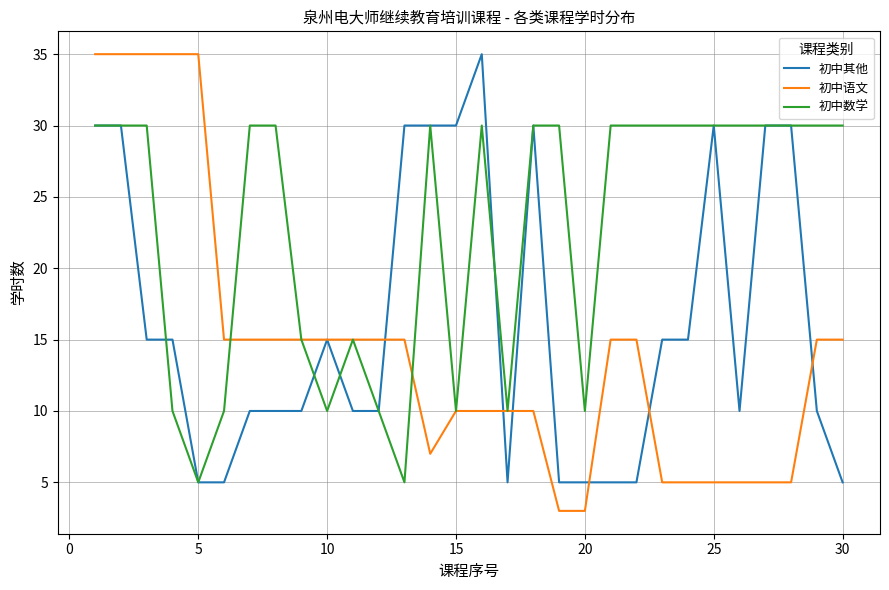

Which series has the largest total across all categories?

初中数学